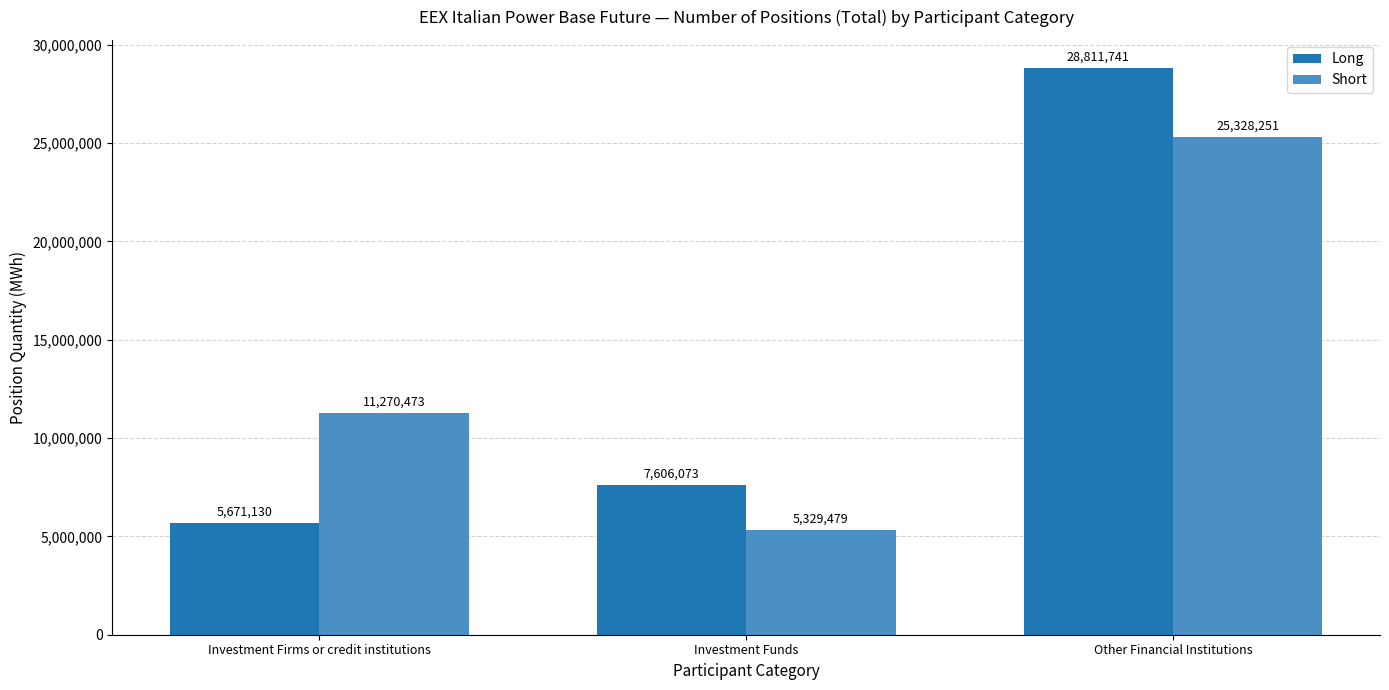

Rank the series by their average value, from lowest to highest.

Short, Long